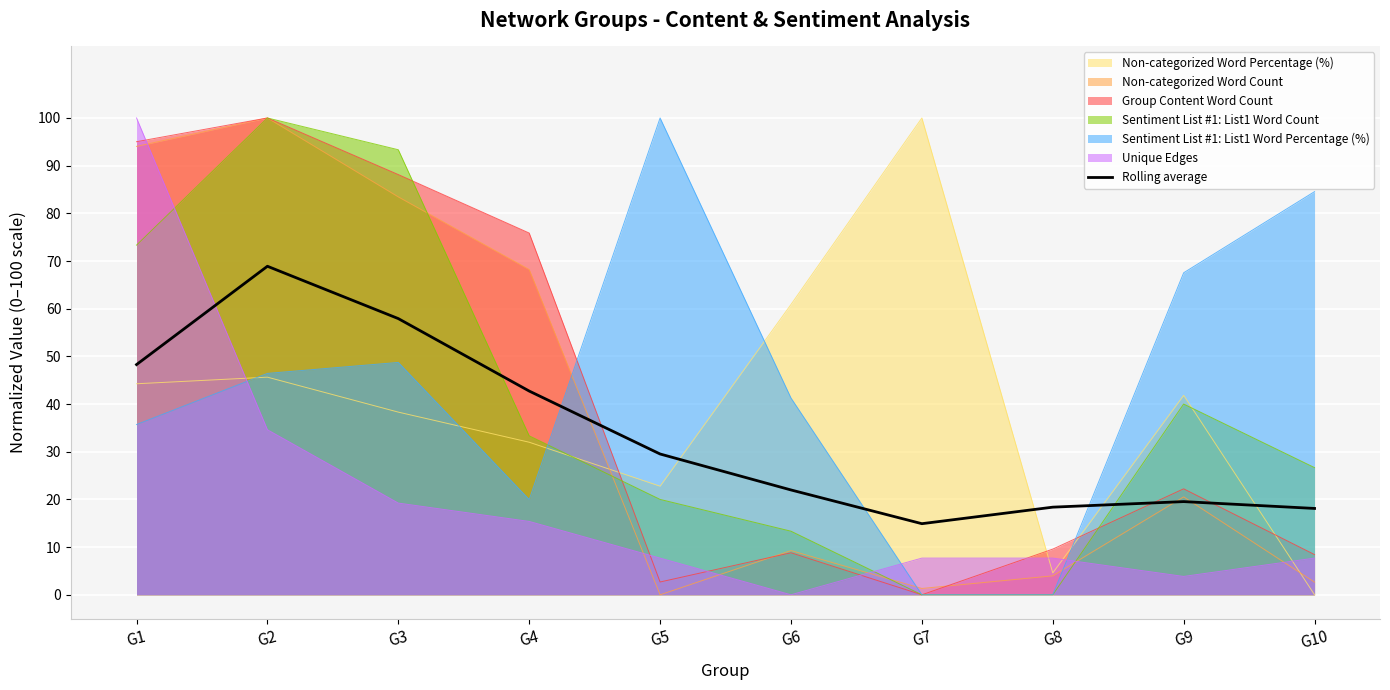

Is it true that Group Content Word Count equals 88.1 at G3?

True